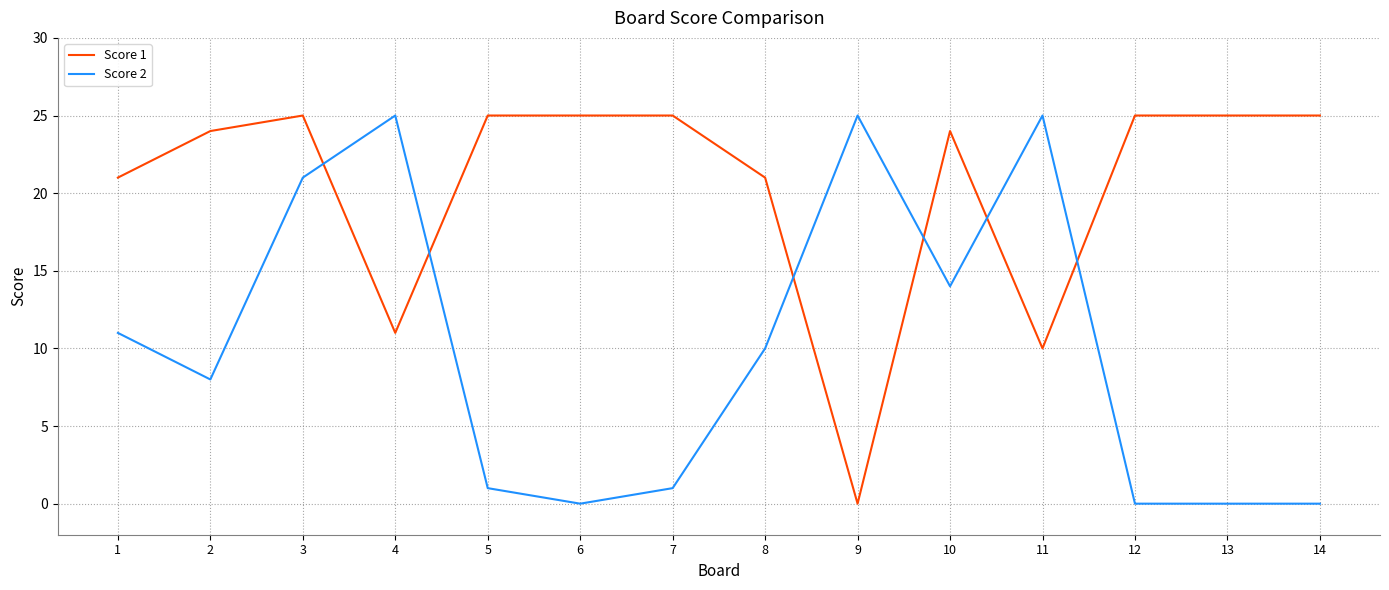

Which series ends up on top after the final intersection of Score 1 and Score 2?

Score 1